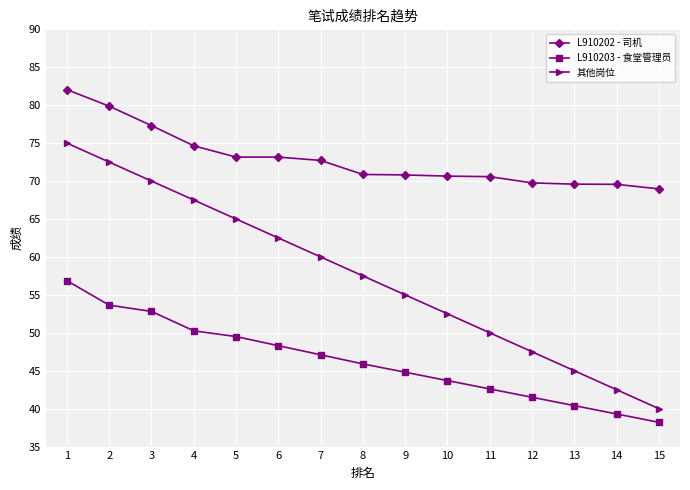

What is the difference between the maximum and minimum values in the L910203 - 食堂管理员 series?

18.7